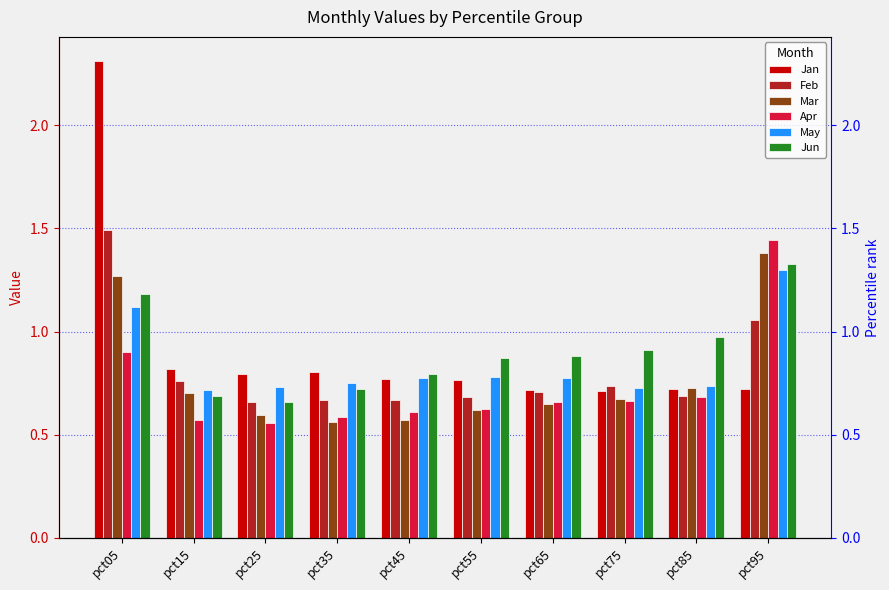

Between pct75 and pct55, which is larger?

pct55